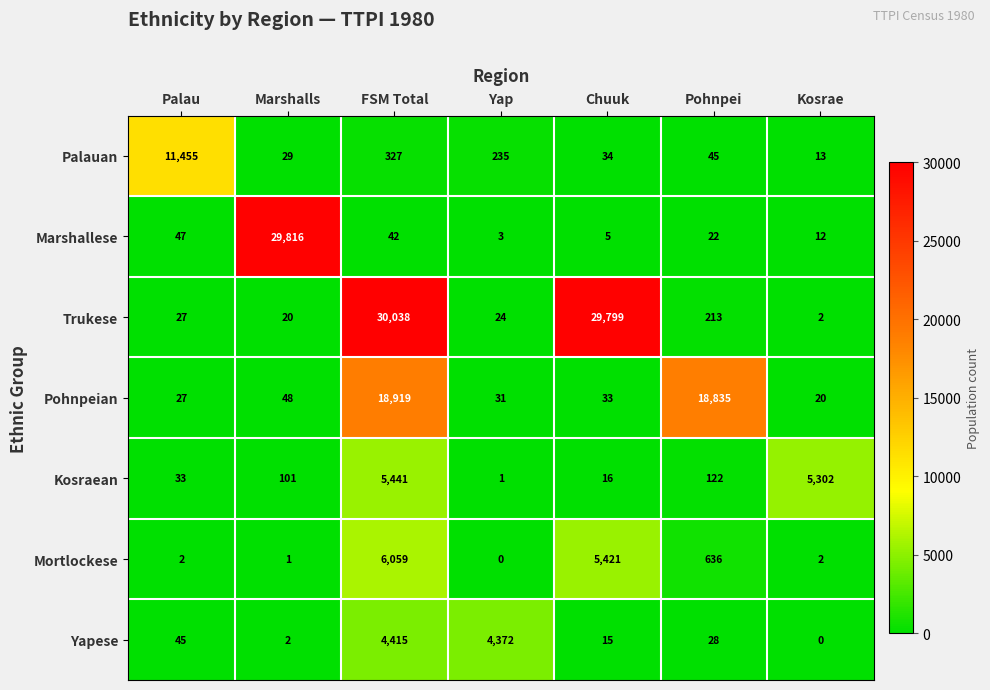

What is the total value across all series at Kosrae?

5351